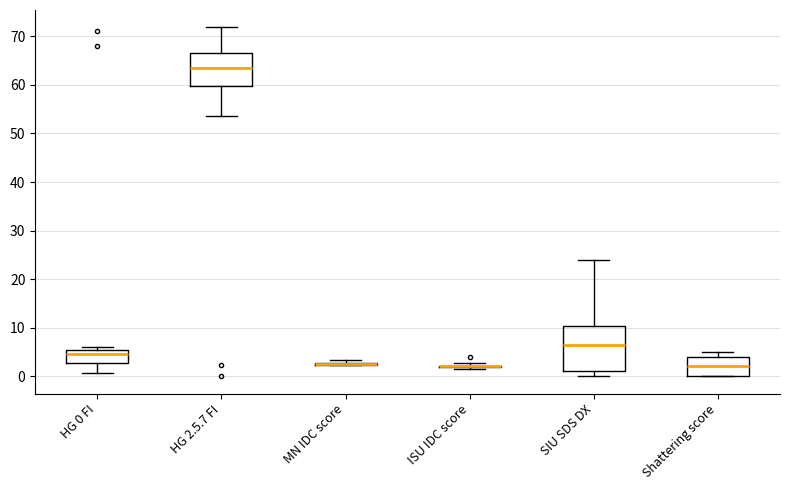

Where is the upper edge of the box for HG 2.5.7 FI on the y-axis? The values are not printed on the chart, so give them approximately, as read against the axis.

67